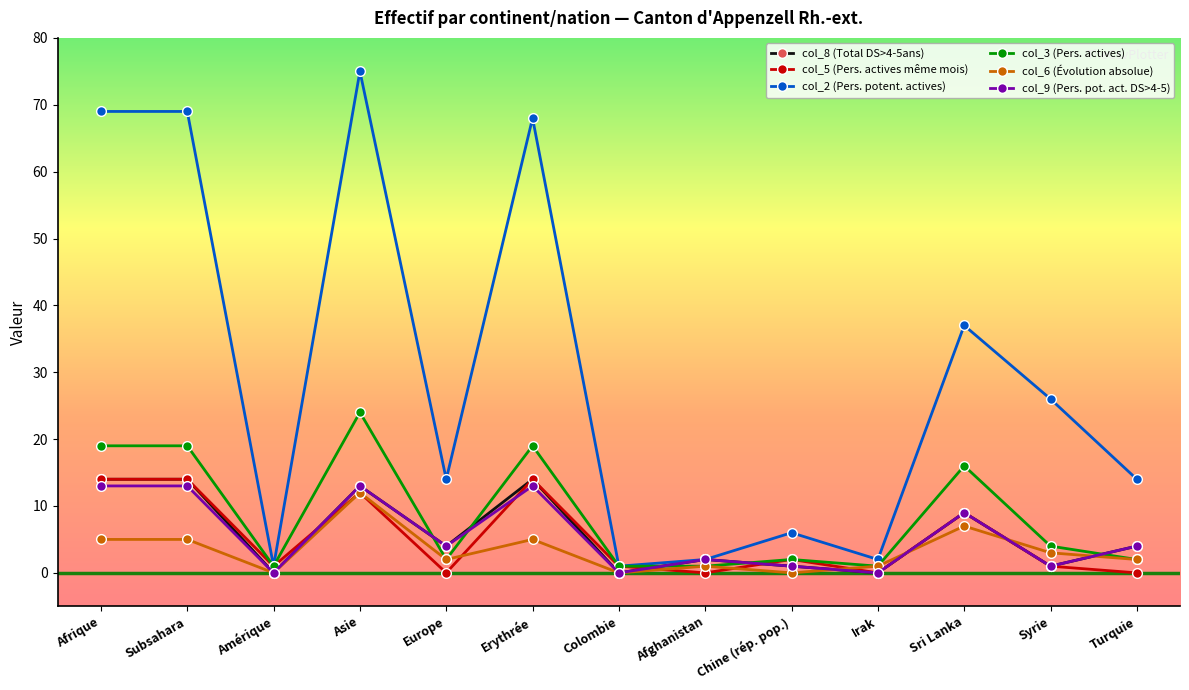

How many lines are shown in the chart?

6